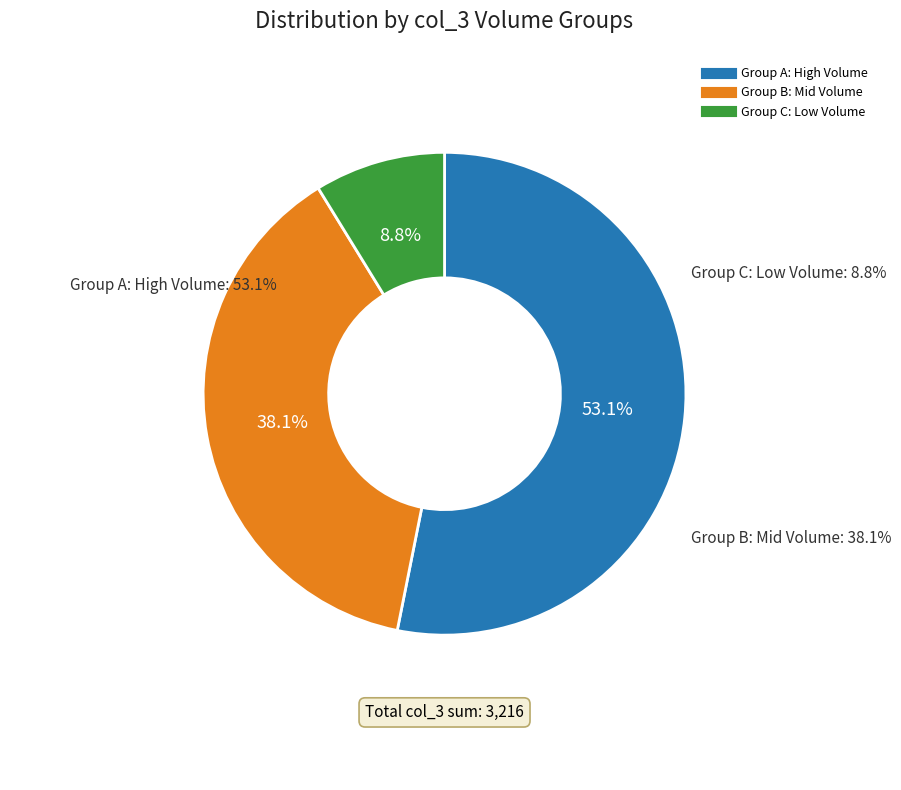

Do 65 and 108 together represent more than half of the pie?

No